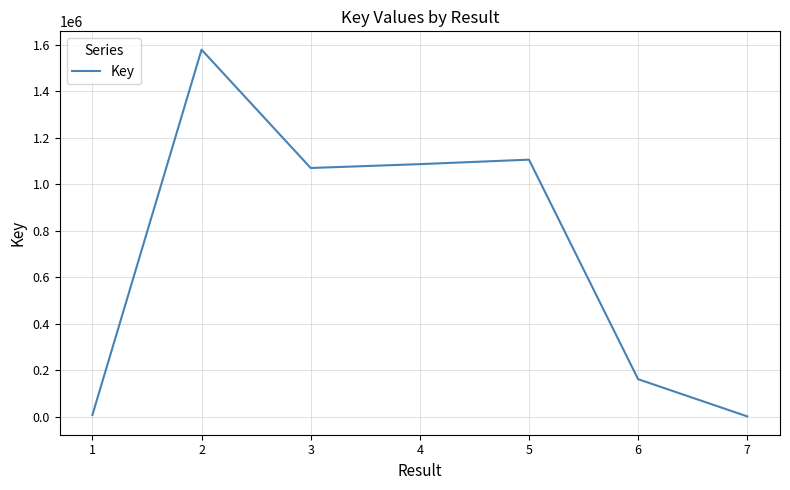

Is this an area chart (filled region under the line)?

No